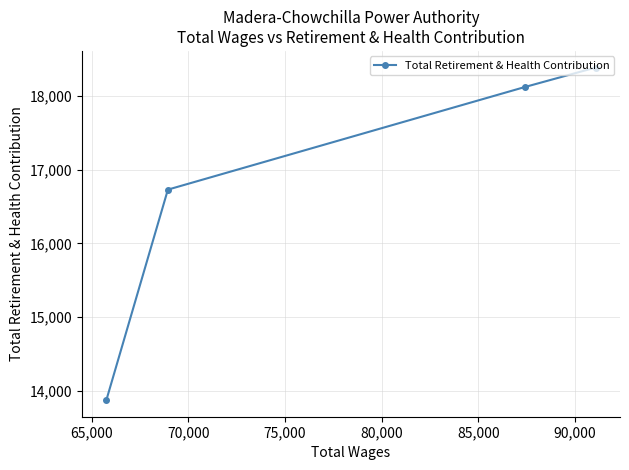

What is the difference between the maximum and minimum values?

4506